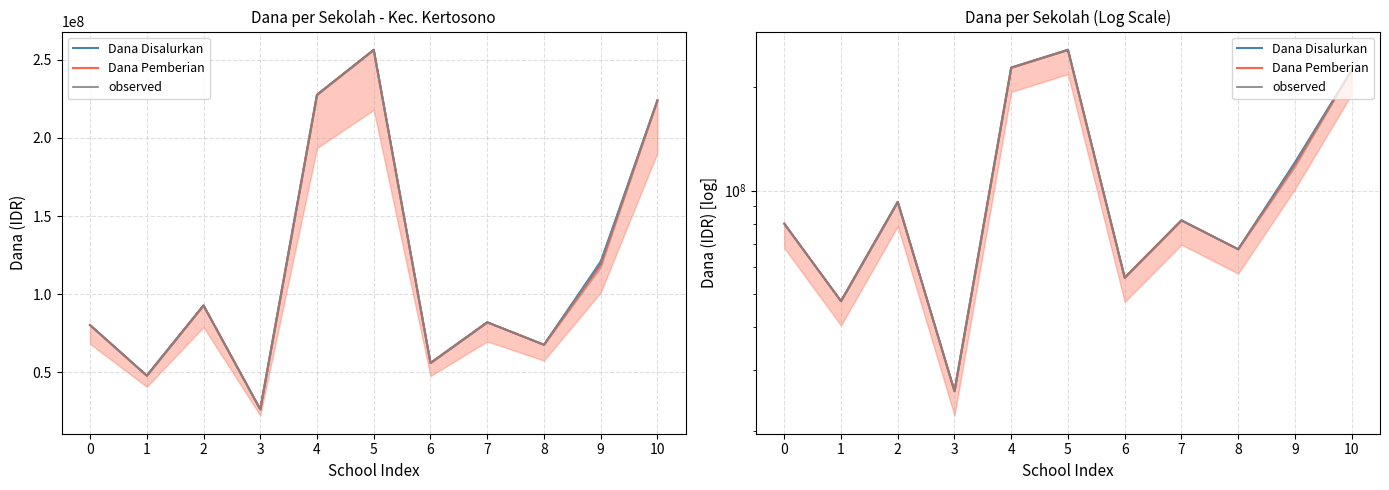

Which series has the largest total across all categories?

Dana Disalurkan